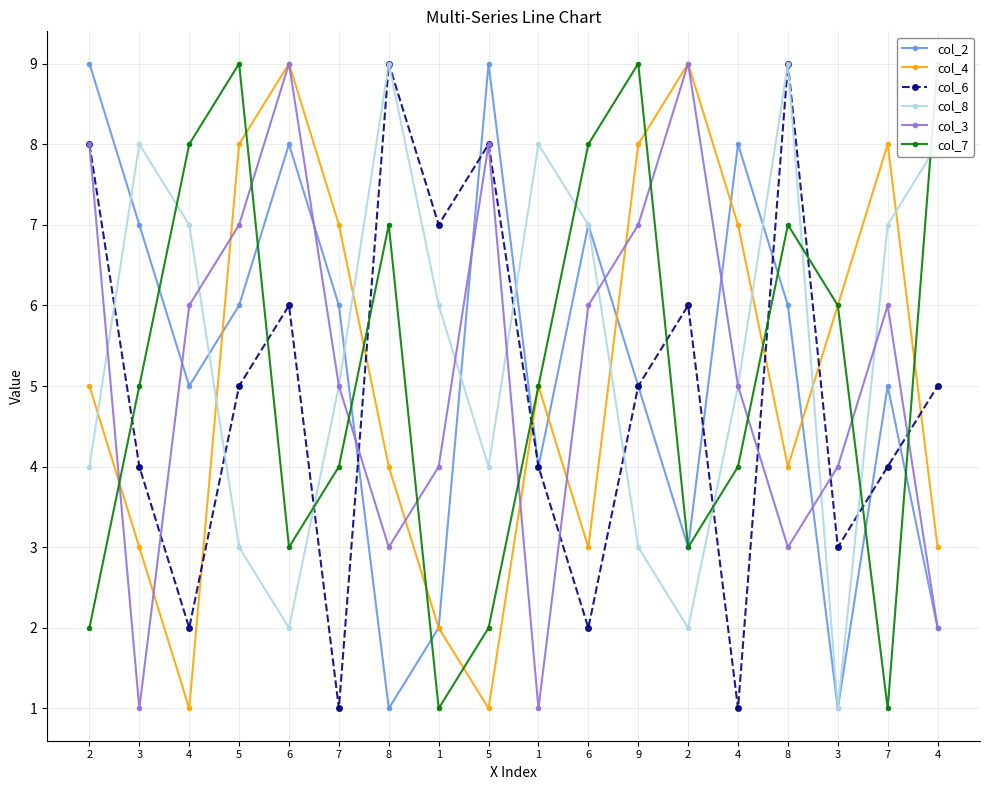

At which category is the sum across all series the highest?

5